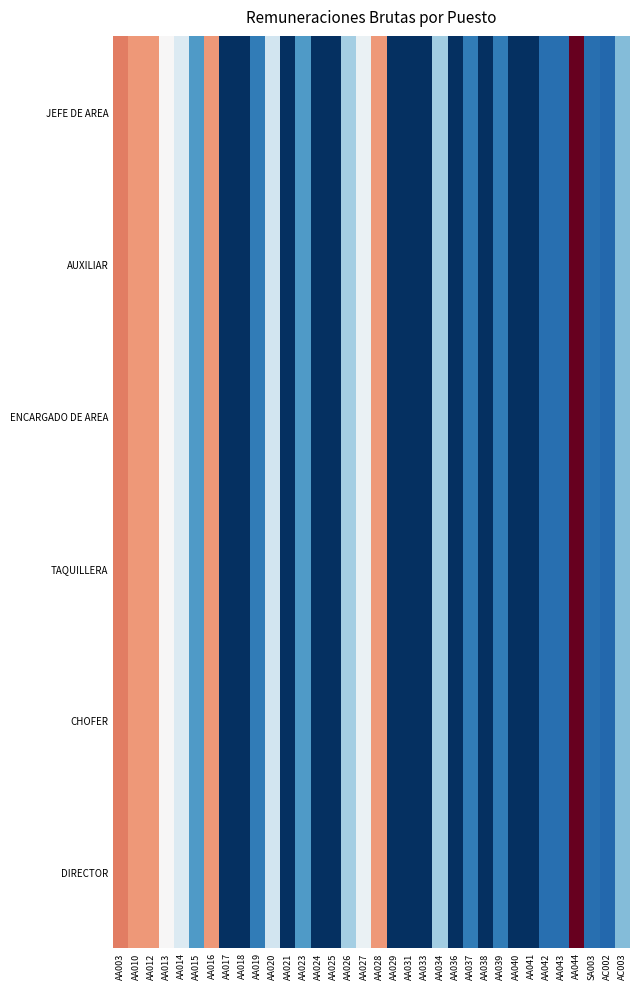

At how many categories does at least one series exceed 34118?

1